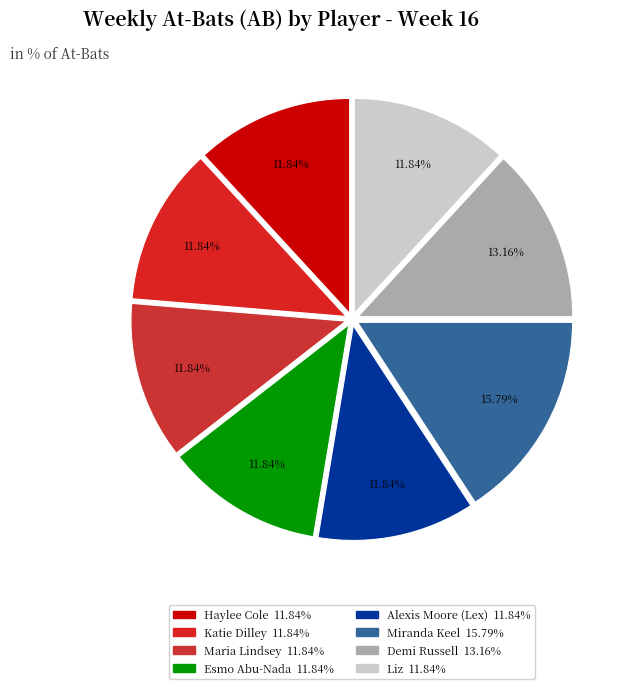

How many segments does this pie chart have?

8